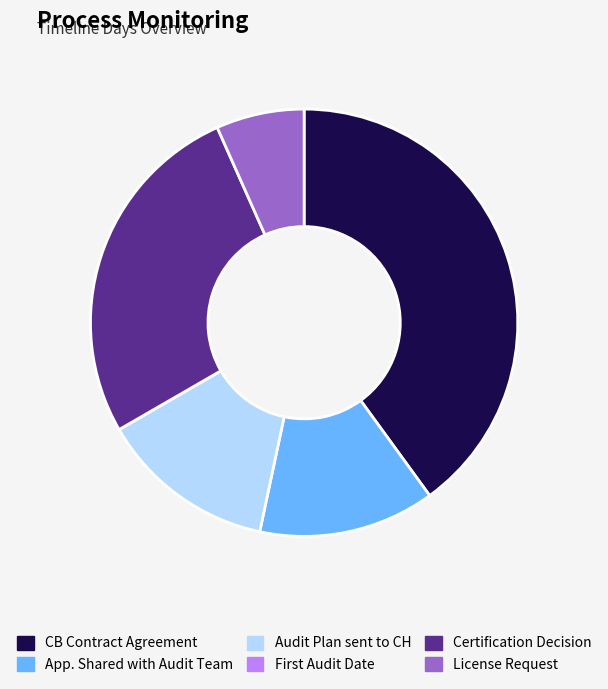

The CB Contract Agreement slice represents 32% of the pie. True or false?

False